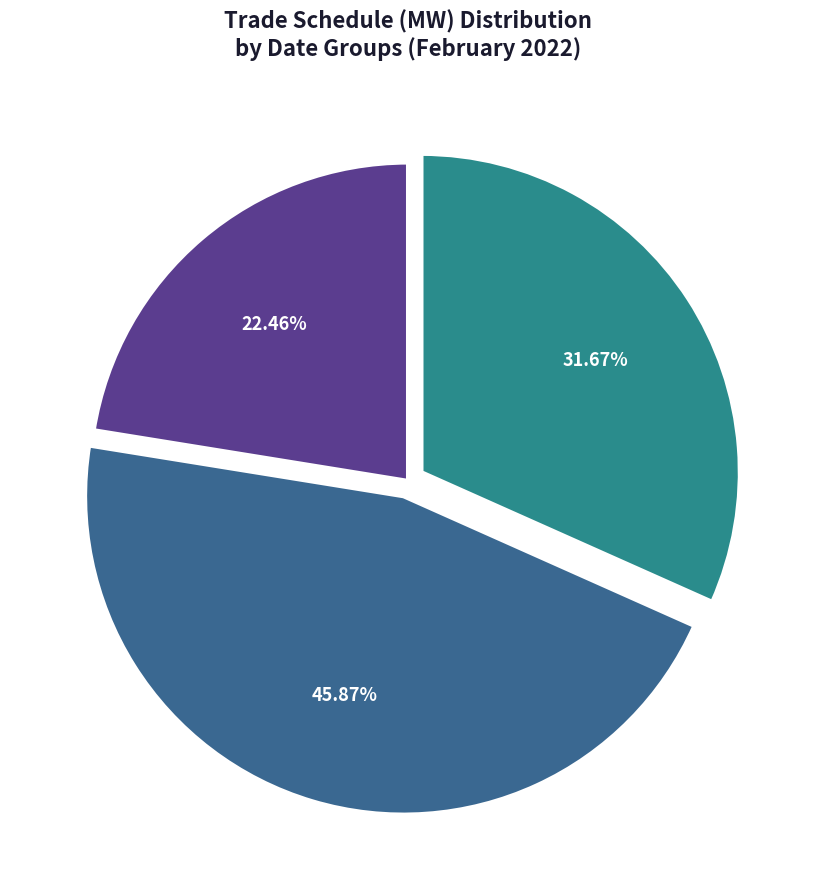

Count the number of slices in the pie.

3